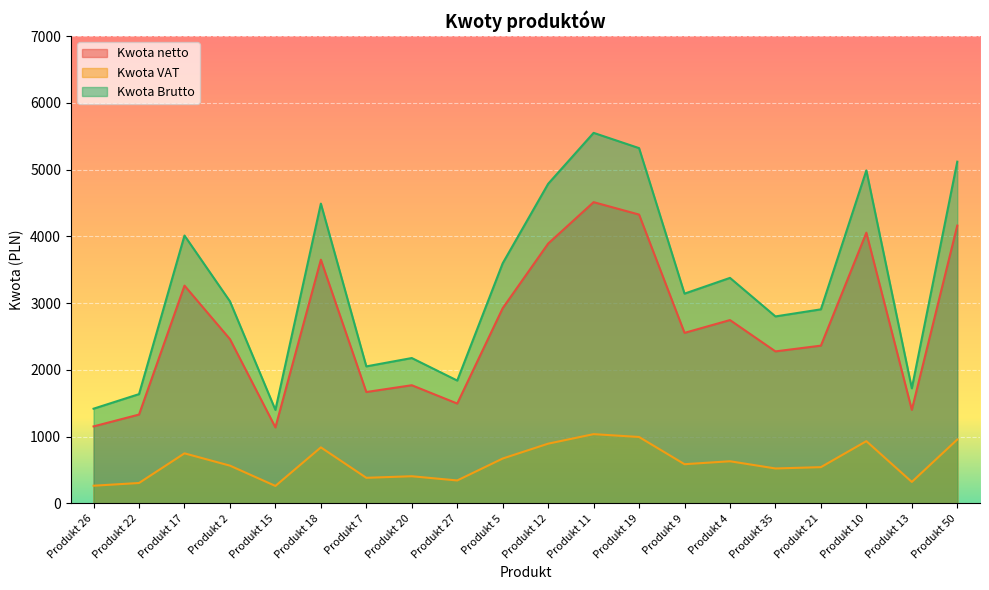

Which series has the largest total across all categories?

Kwota Brutto